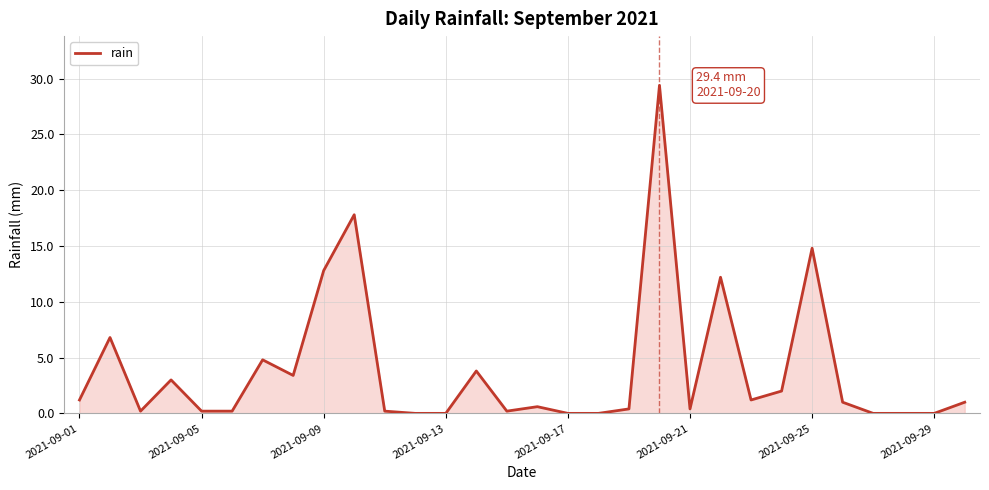

What is the sum of all values?

117.6